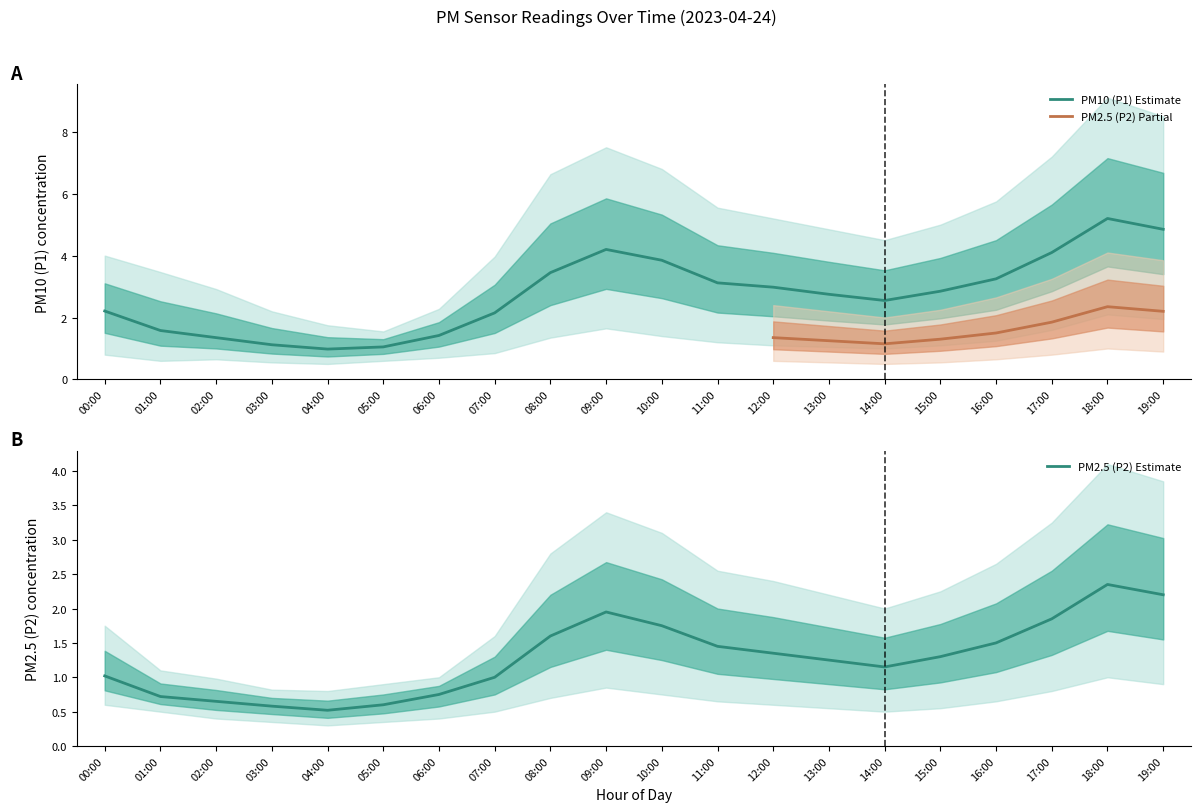

True or false: P2_upper and P2 cross at least once.

False